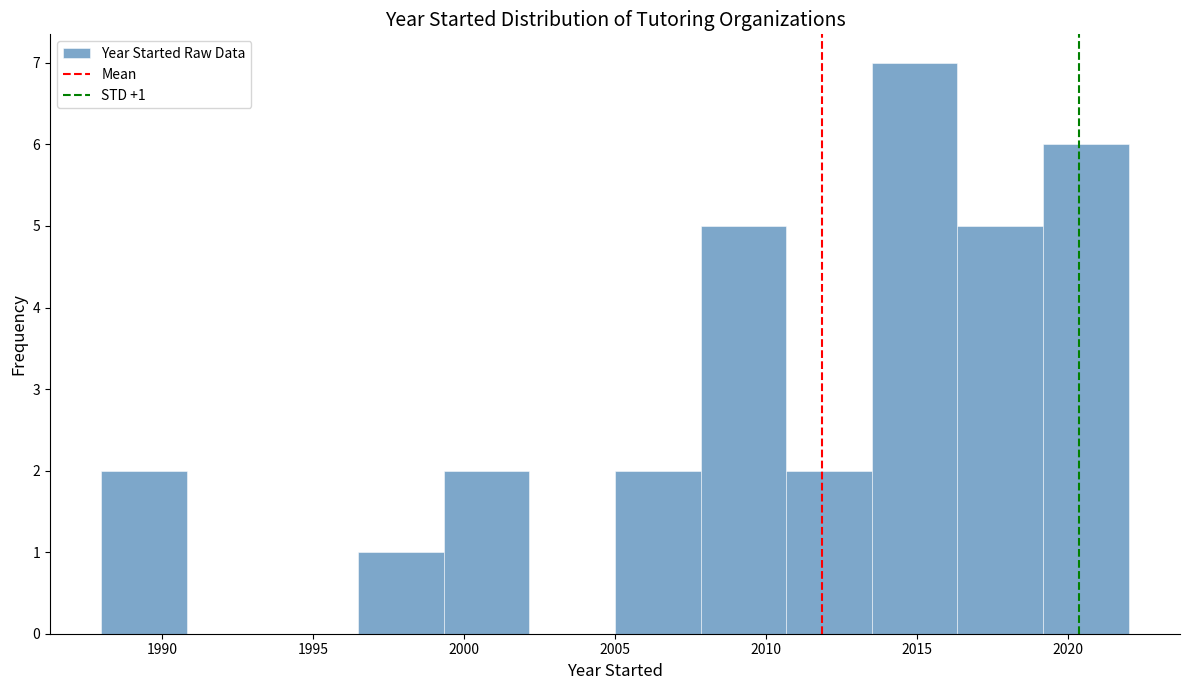

Over which range of the x-axis is the bar tallest?

2013.5 to 2016.5